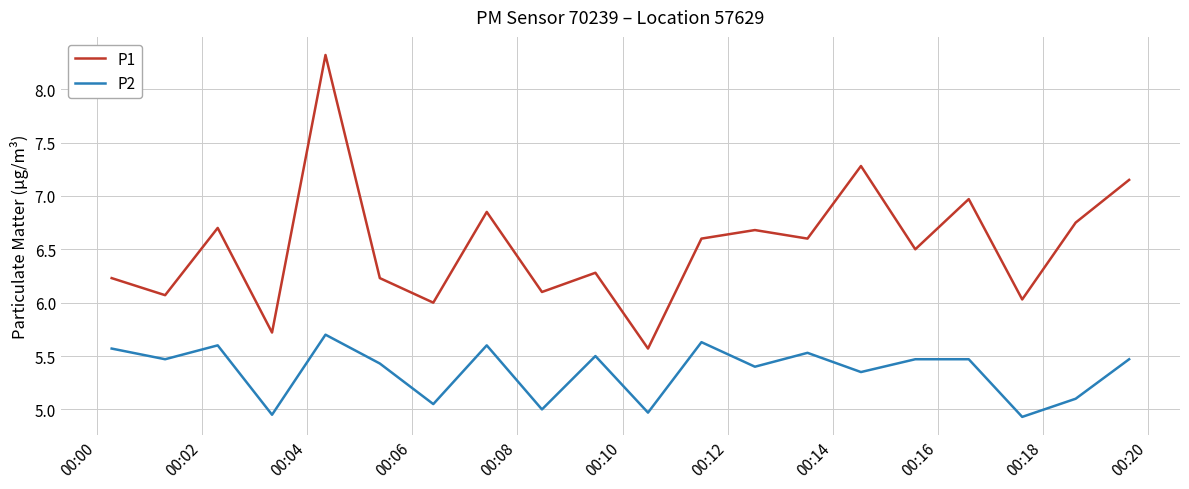

Which series has the largest total across all categories?

P1